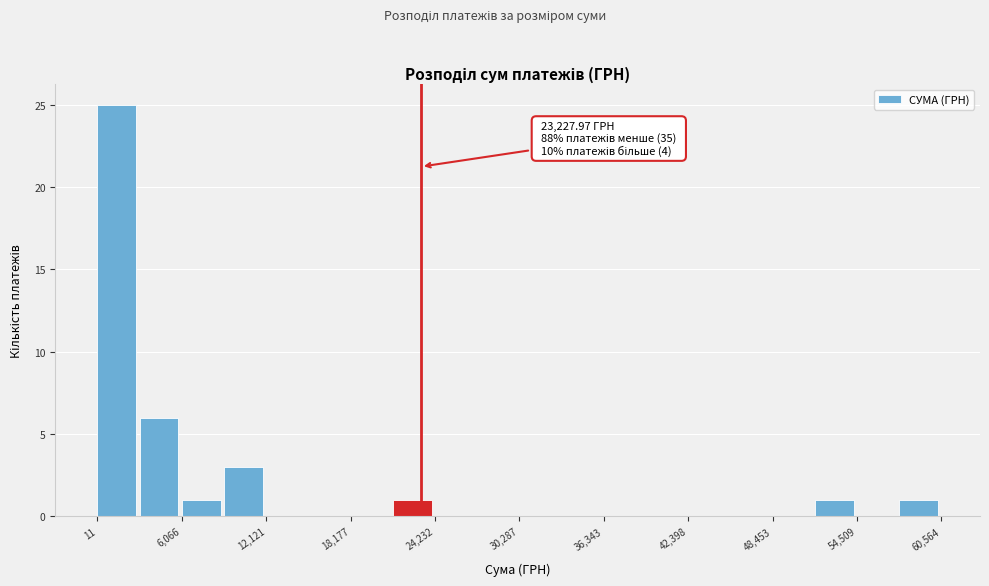

Read against the x-axis, roughly where is the centre of the tallest bar?

1000